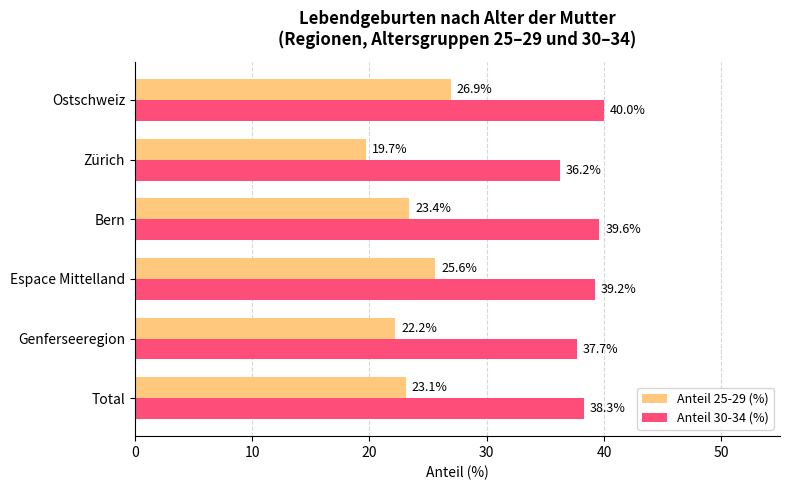

What is the maximum value for Anteil 25-29 (%)?

26.9